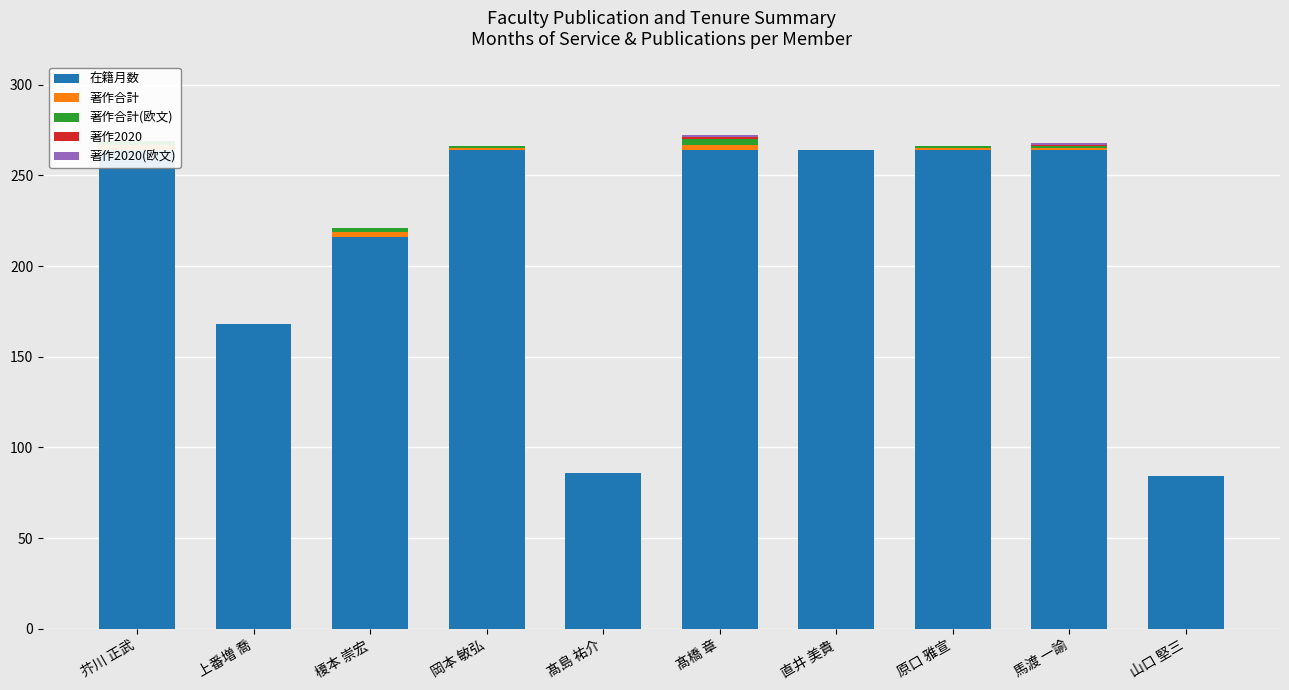

What is the spread (max minus min) of values at 原口 雅宣?

264